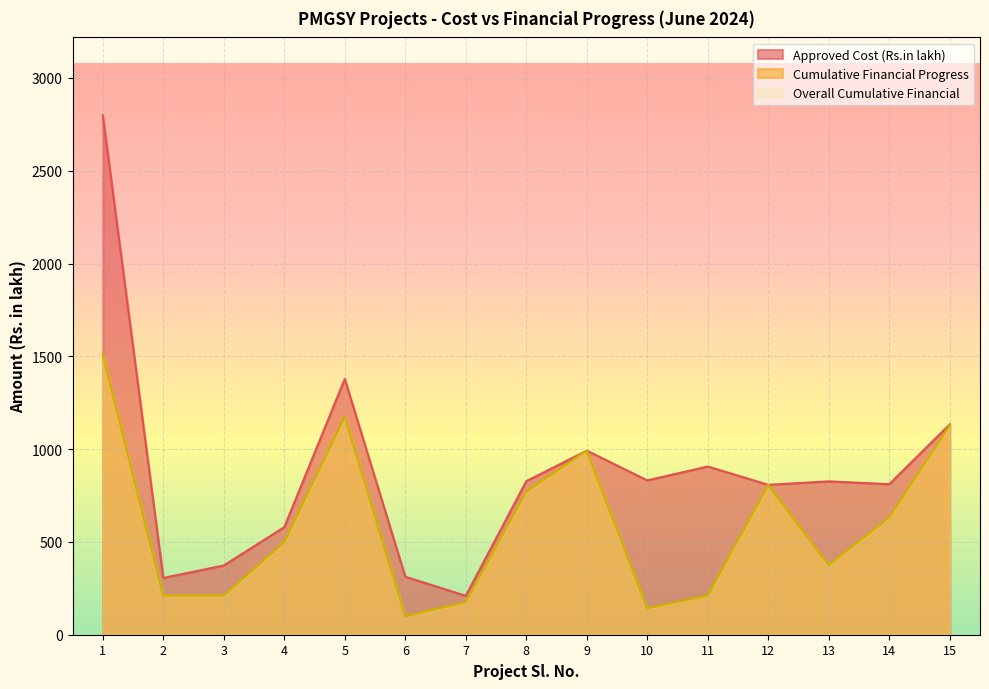

At which category does the chart reach its peak across all series?

1